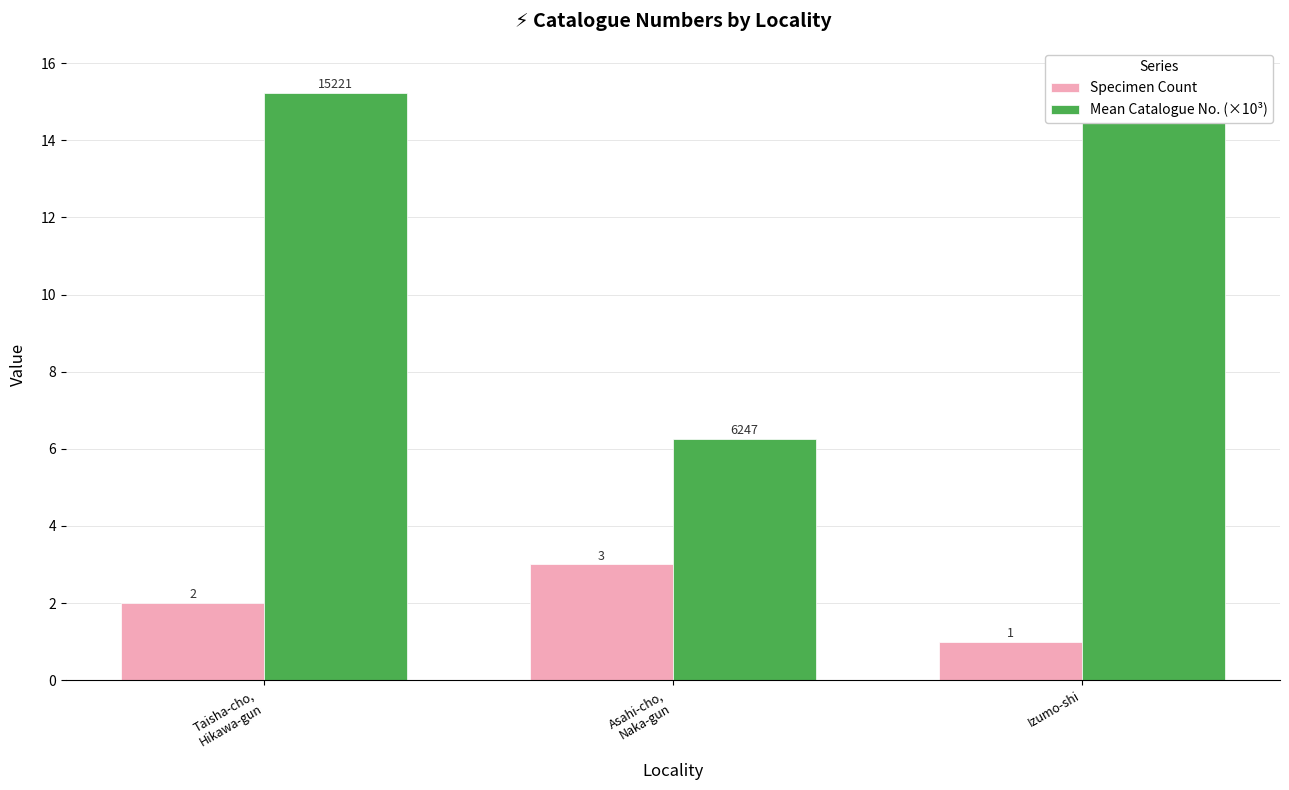

True or false: Specimen Count has a value of 1.1 at Asahi-cho,
Naka-gun.

False